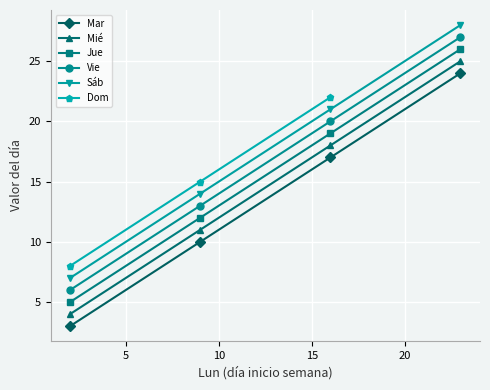

What is the value of the Vie point at the 1st from the left?

6